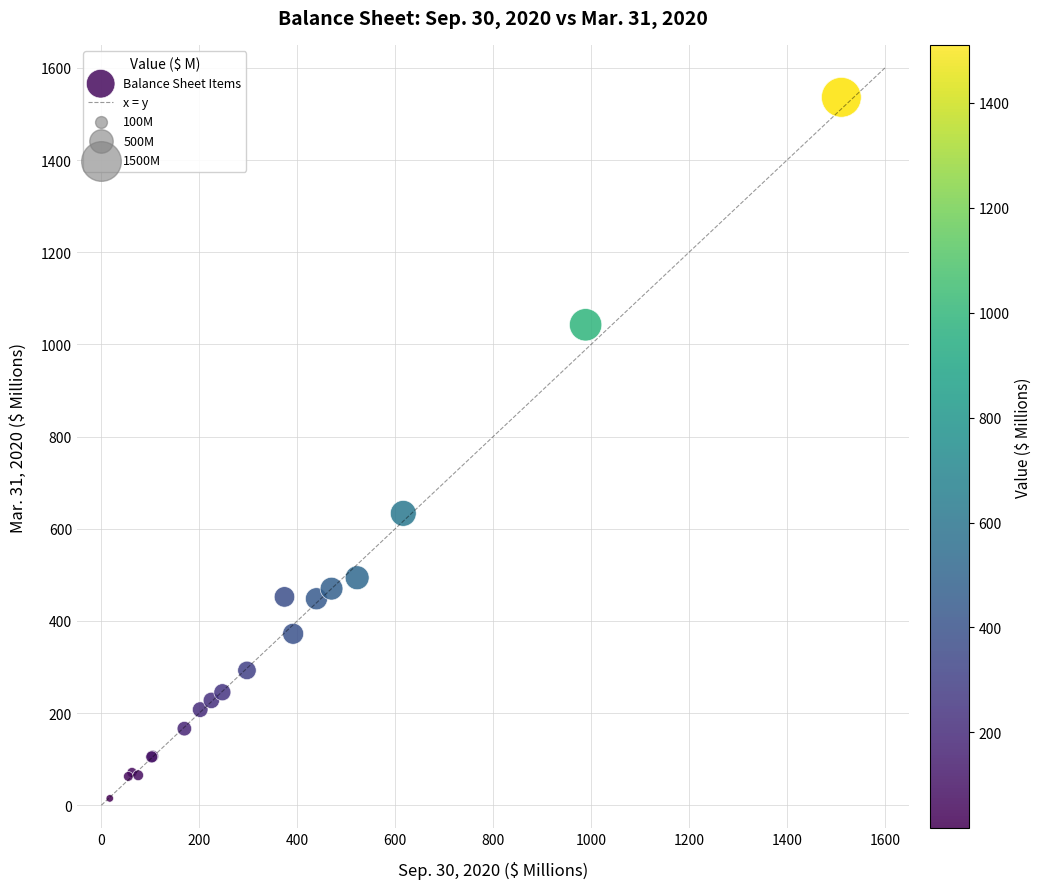

What Y value in the scatter plot is closest to 775?

633.3